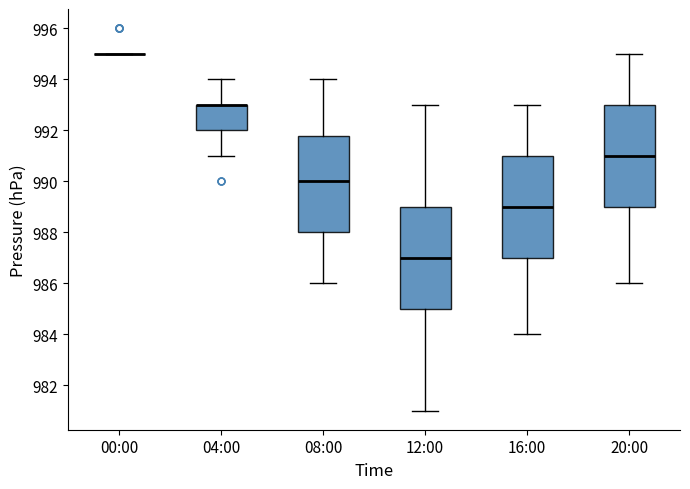

Reading left to right, read every box against the y-axis: the position of its median line, the range the box covers, and the ends of its whiskers. The values are not printed on the chart, so give them approximately, as read against the axis.

00:00: box collapsed to a line at 995.0, whiskers 995.0 to 995.0
04:00: median 993.0 (drawn on the box's upper edge), box 992.0 to 993.0, whiskers 991.0 to 994.0
08:00: median 990.0, box 988.0 to 991.8, whiskers 986.0 to 994.0
12:00: median 987.0, box 985.0 to 989.0, whiskers 981.0 to 993.0
16:00: median 989.0, box 987.0 to 991.0, whiskers 984.0 to 993.0
20:00: median 991.0, box 989.0 to 993.0, whiskers 986.0 to 995.0